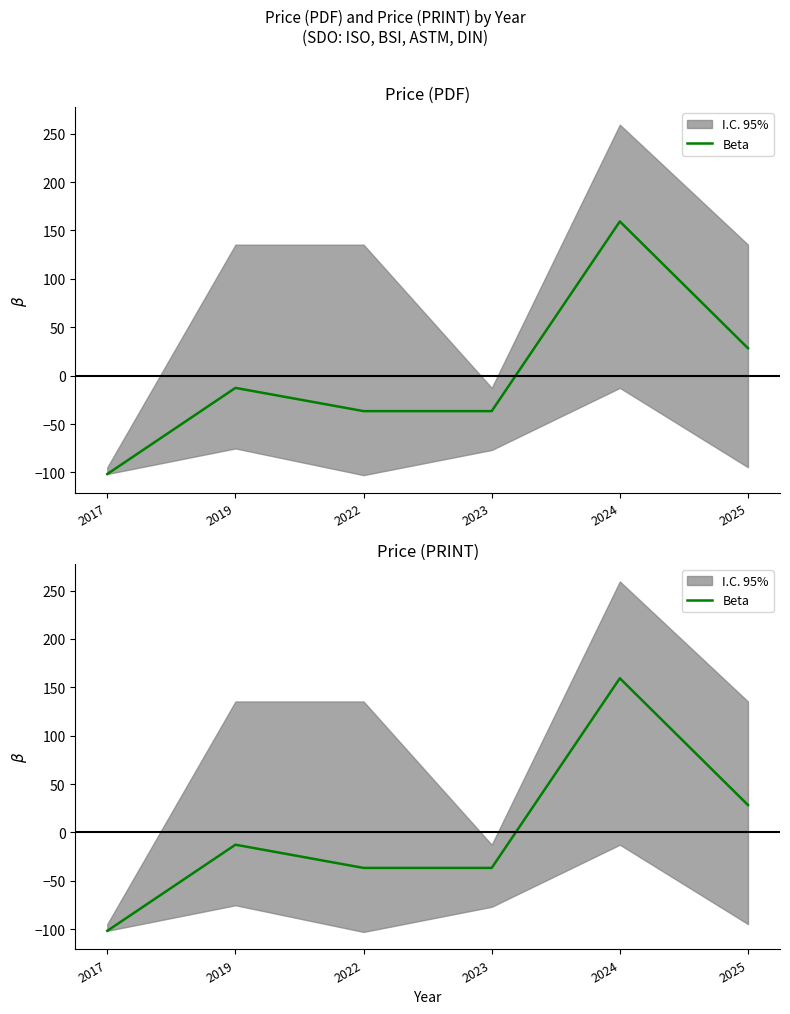

What is the sum of the values at 2017 and 2019?

-114.3